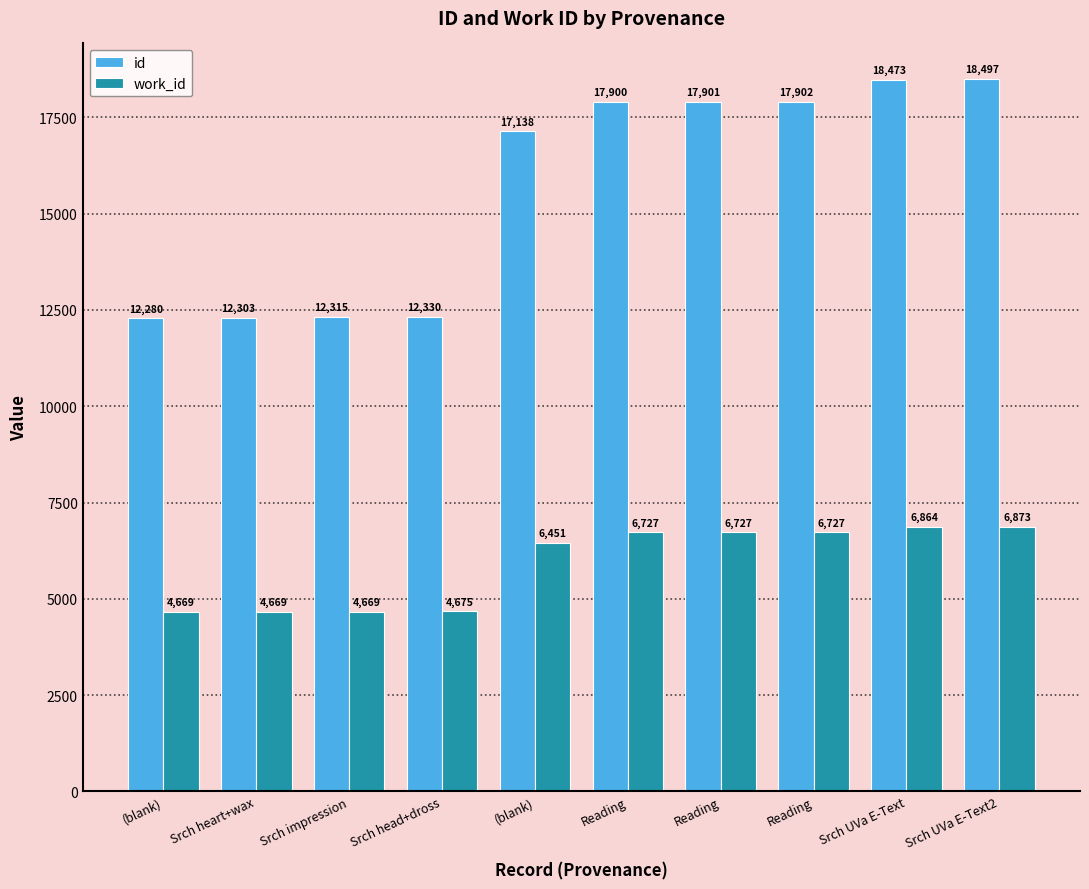

What is the label of the 4th bar from the right?

Reading